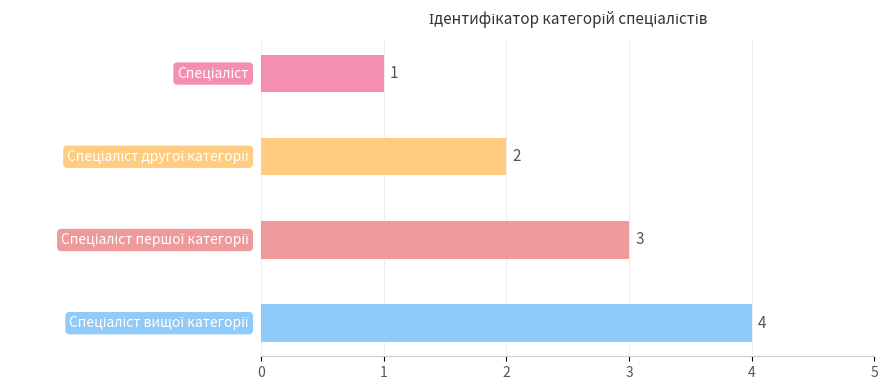

What is the value of the 3rd bar from the top?

3